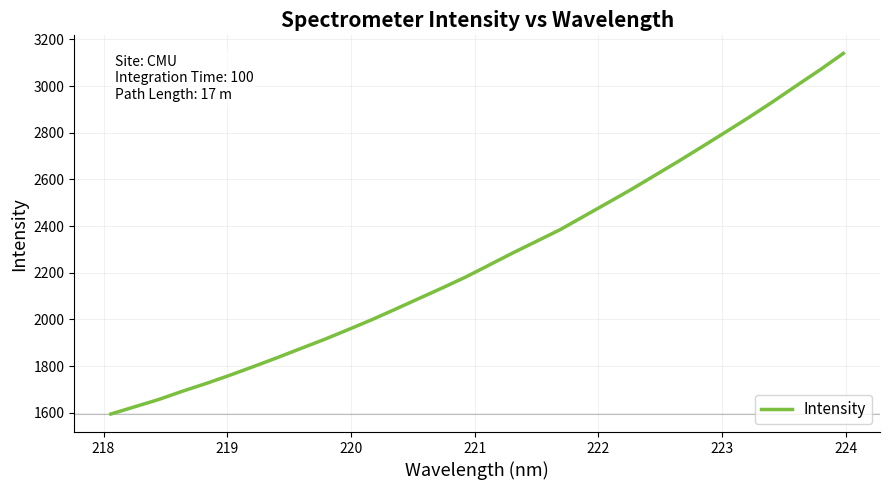

What is the greatest value displayed?

3140.0